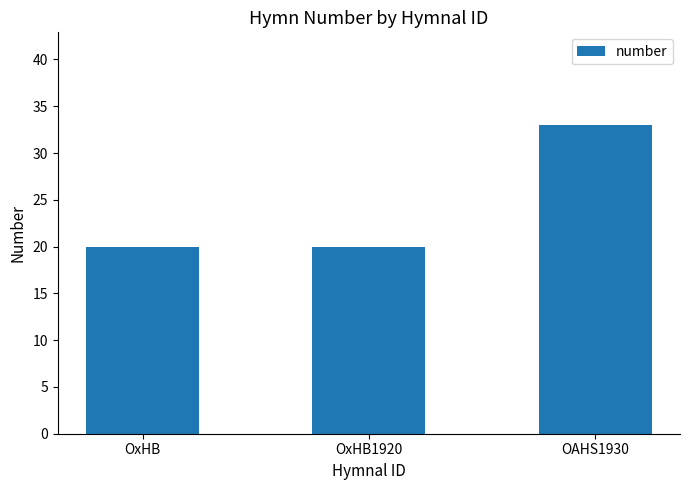

Which has a higher value, OxHB or OAHS1930?

OAHS1930